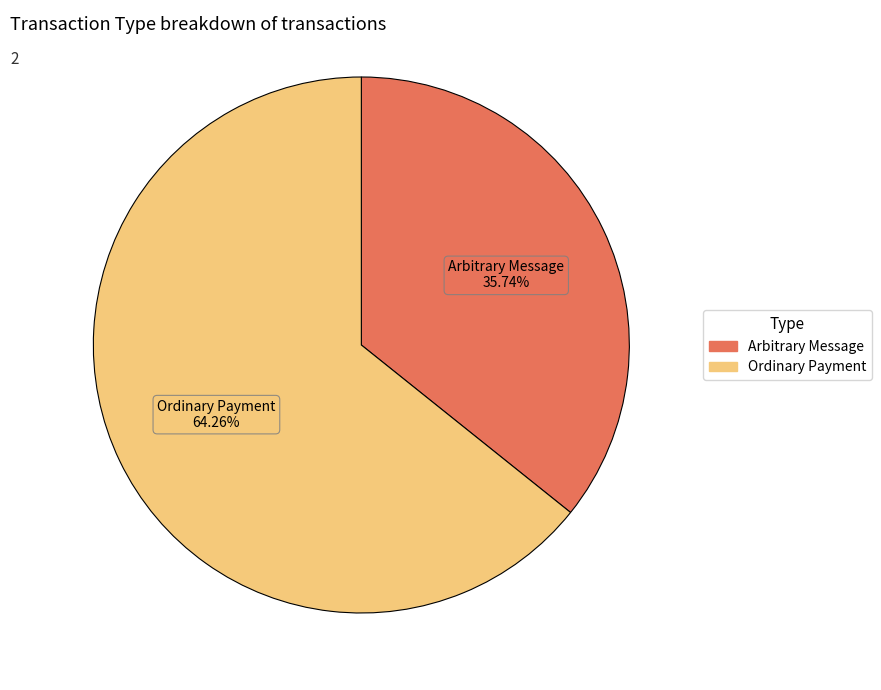

What is the smallest slice in the pie chart?

Arbitrary Message